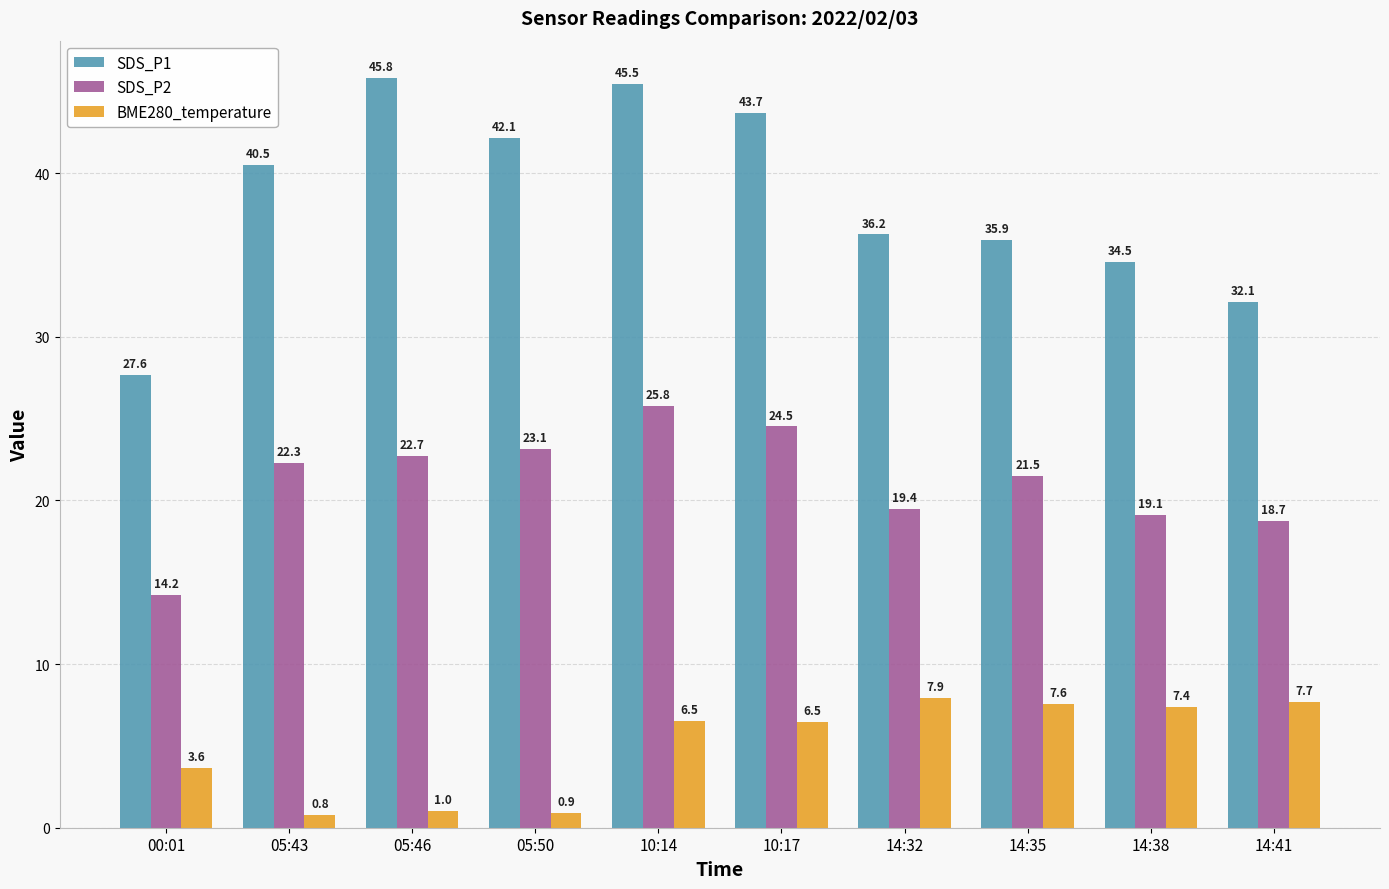

Where is SDS_P2 nearest to the value 20?

14:32